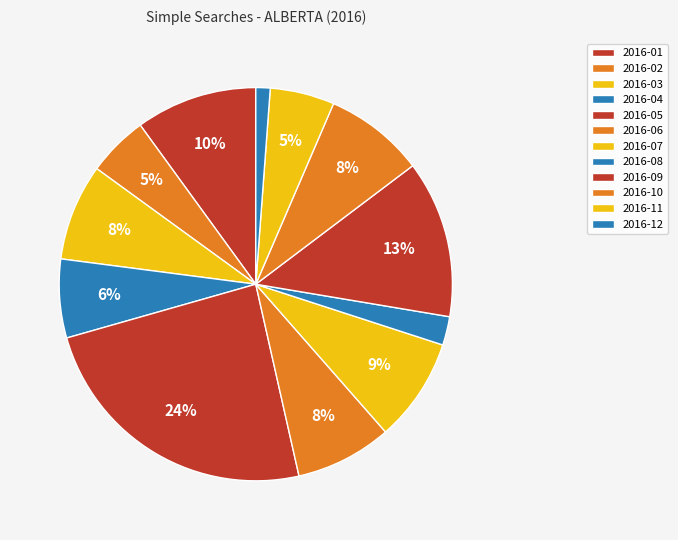

To the nearest percent, what is the difference between the 2016-09 and 2016-07 slice percentages?

4%